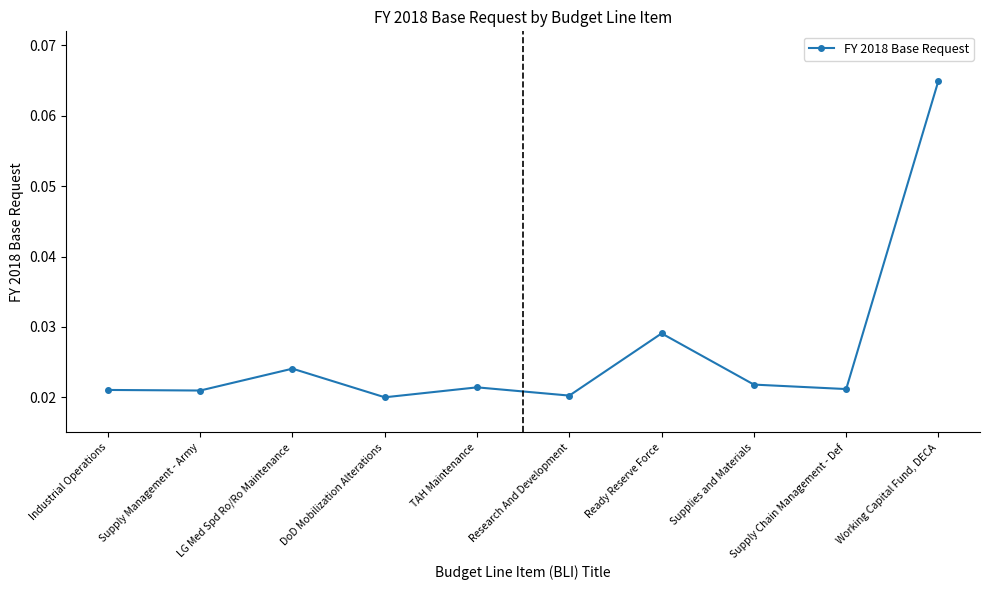

What is the label of the 5th point from the left?

TAH Maintenance